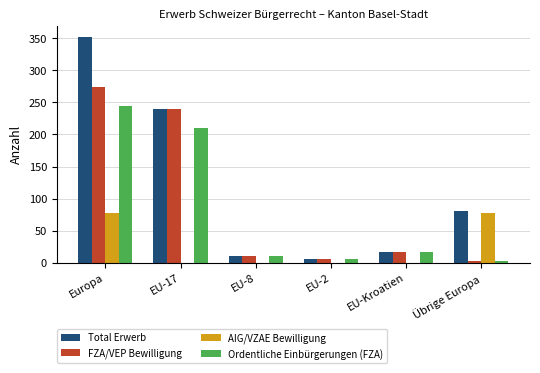

Where is FZA/VEP Bewilligung nearest to the value 138?

EU-17